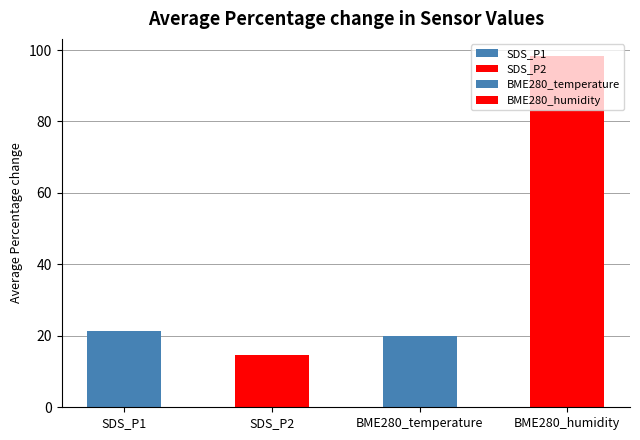

How many bars are there in total?

4